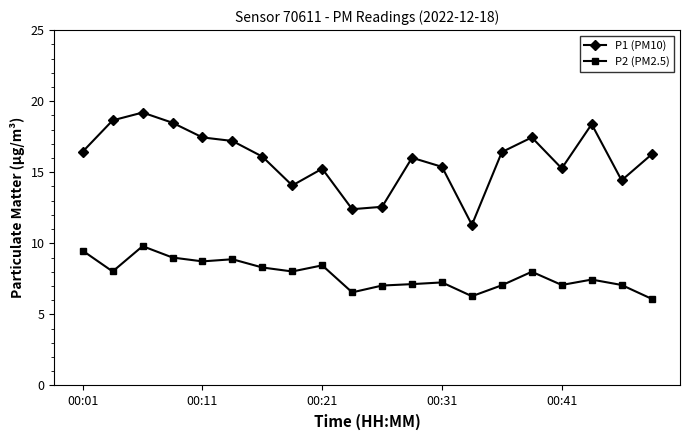

What is the greatest value displayed?

19.2